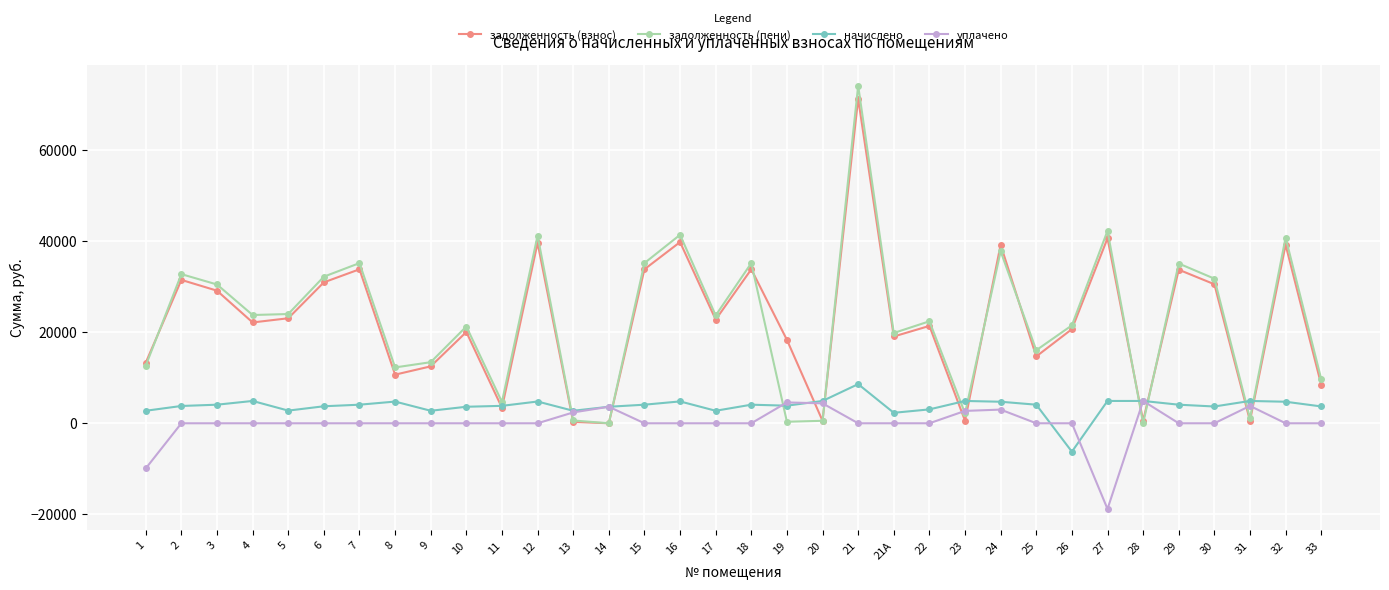

Where is the first local maximum for задолженность (взнос)?

2